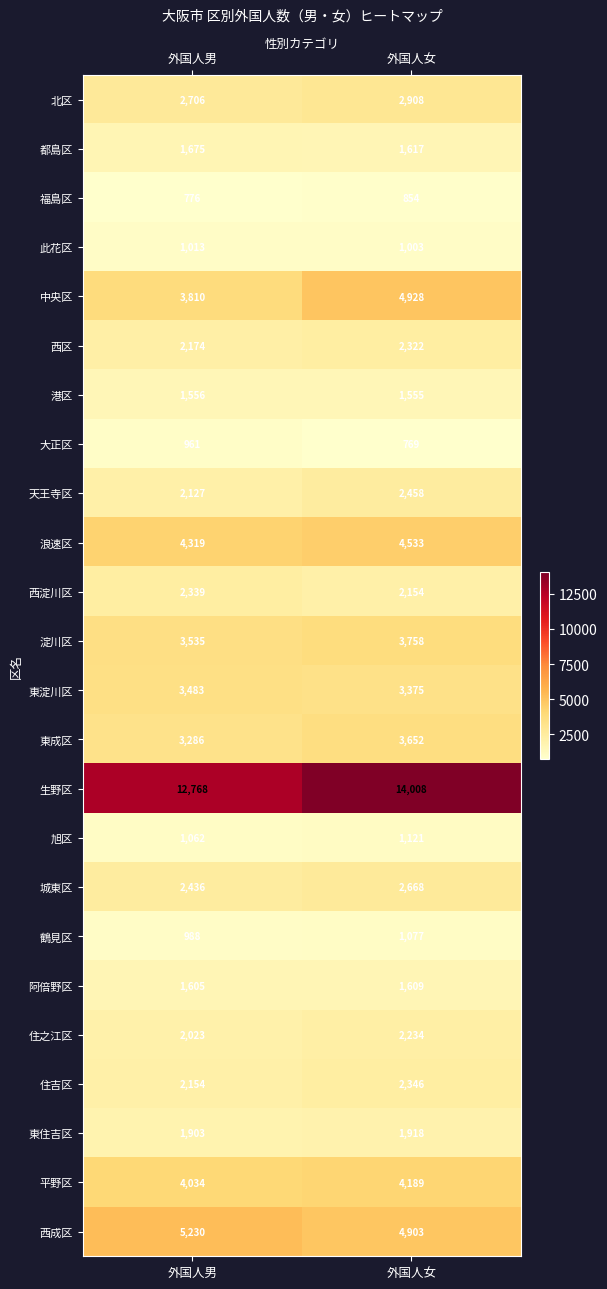

Which category has the highest value across all series?

外国人女